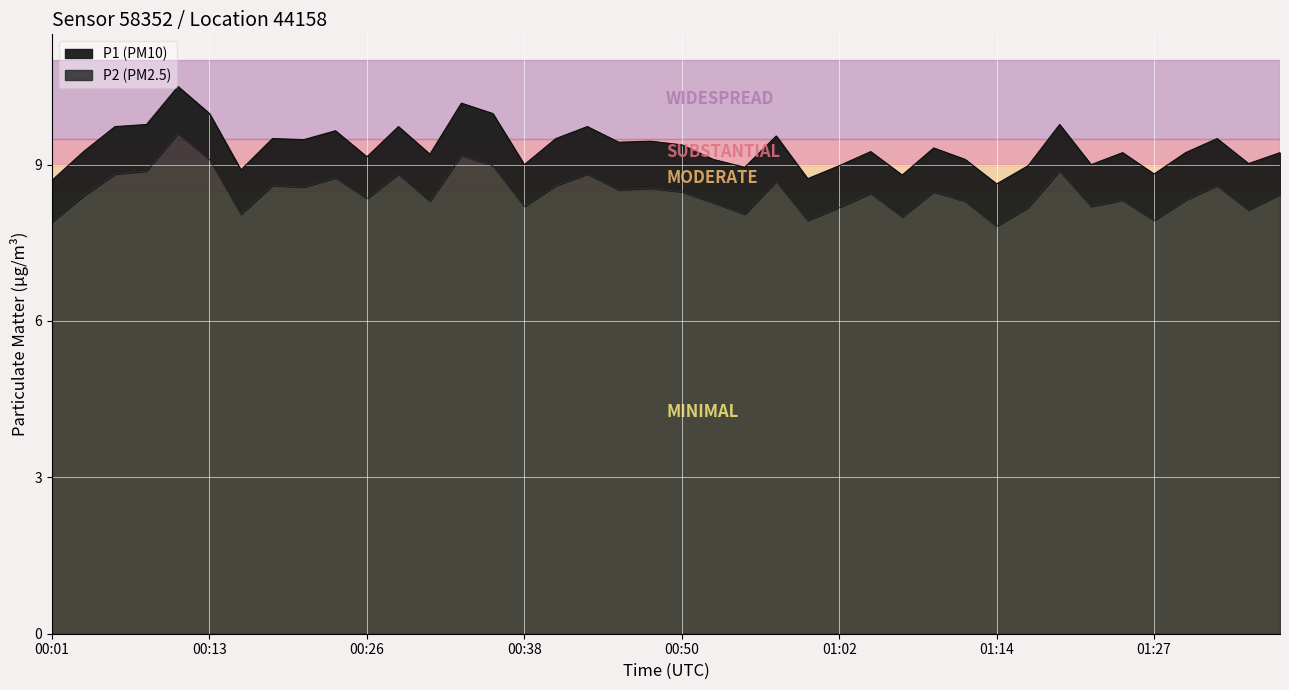

At which category is the sum across all series the highest?

00:11